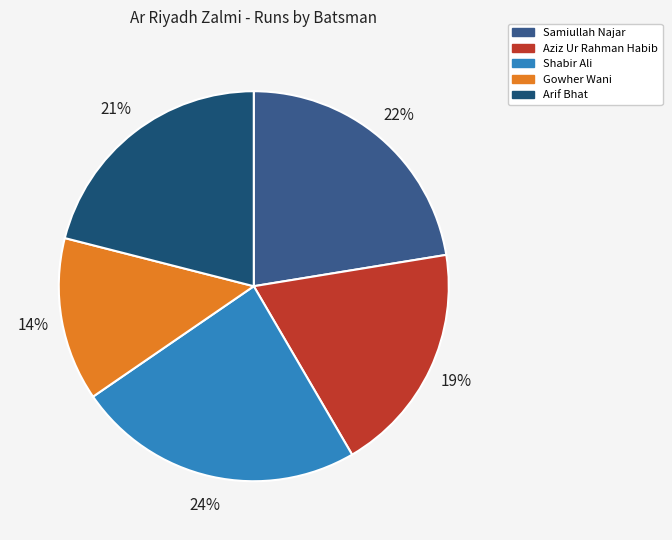

How many slices are in this pie chart?

5